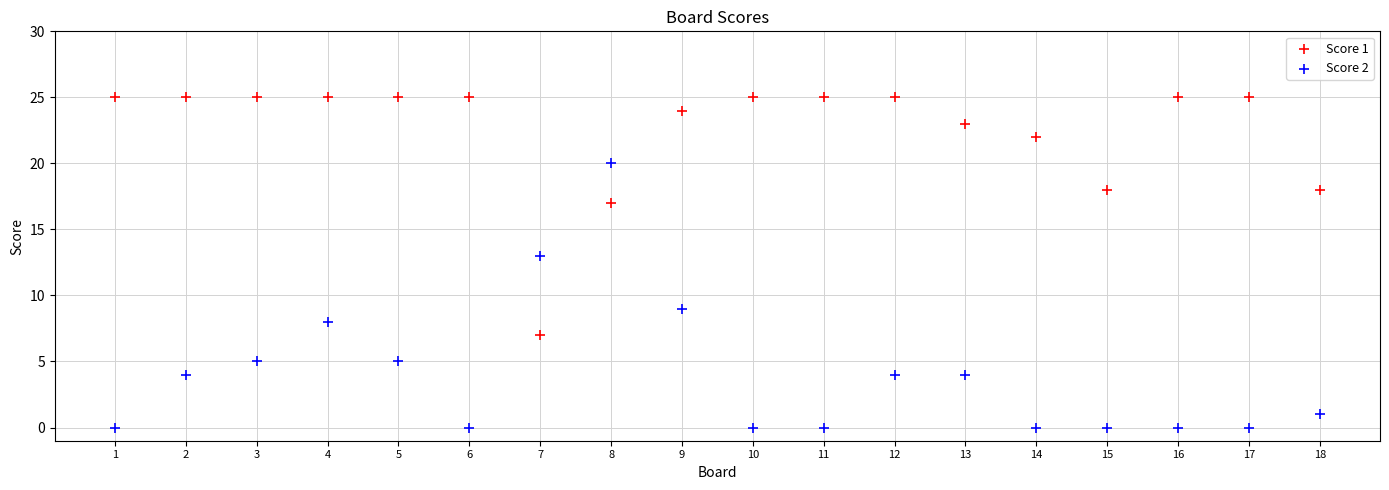

Across all data points, what is the range of Y values (max minus min)?

25